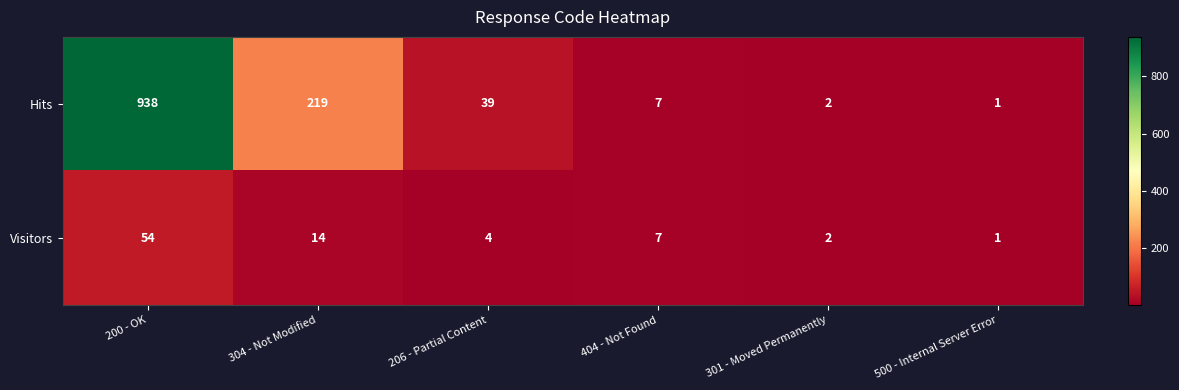

Is it true that Visitors equals 54 at 200 - OK?

True